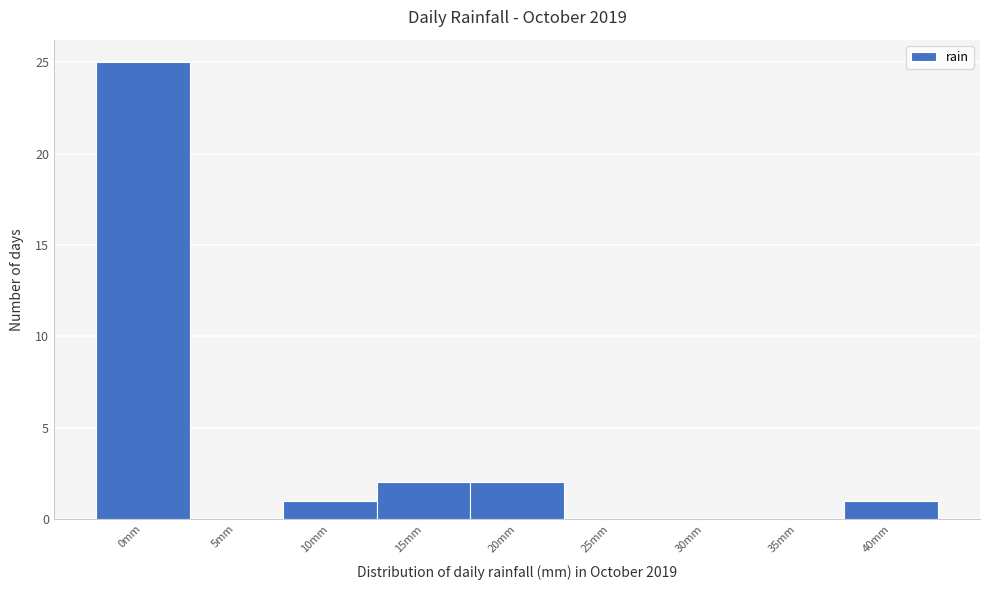

Reading left to right, extract all data points from this chart.

0mm=25	5mm=0	10mm=1	15mm=2	20mm=2	25mm=0	30mm=0	35mm=0	40mm=1